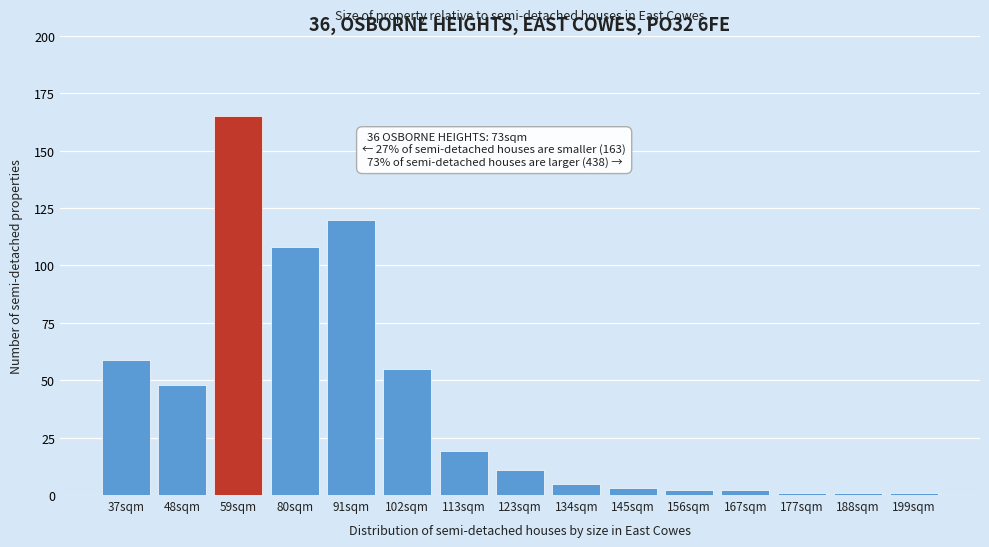

Reading left to right, what are all the values shown in this chart?

37sqm=59	48sqm=48	59sqm=165	80sqm=108	91sqm=120	102sqm=55	113sqm=19	123sqm=11	134sqm=5	145sqm=3	156sqm=2	167sqm=2	177sqm=1	188sqm=1	199sqm=1